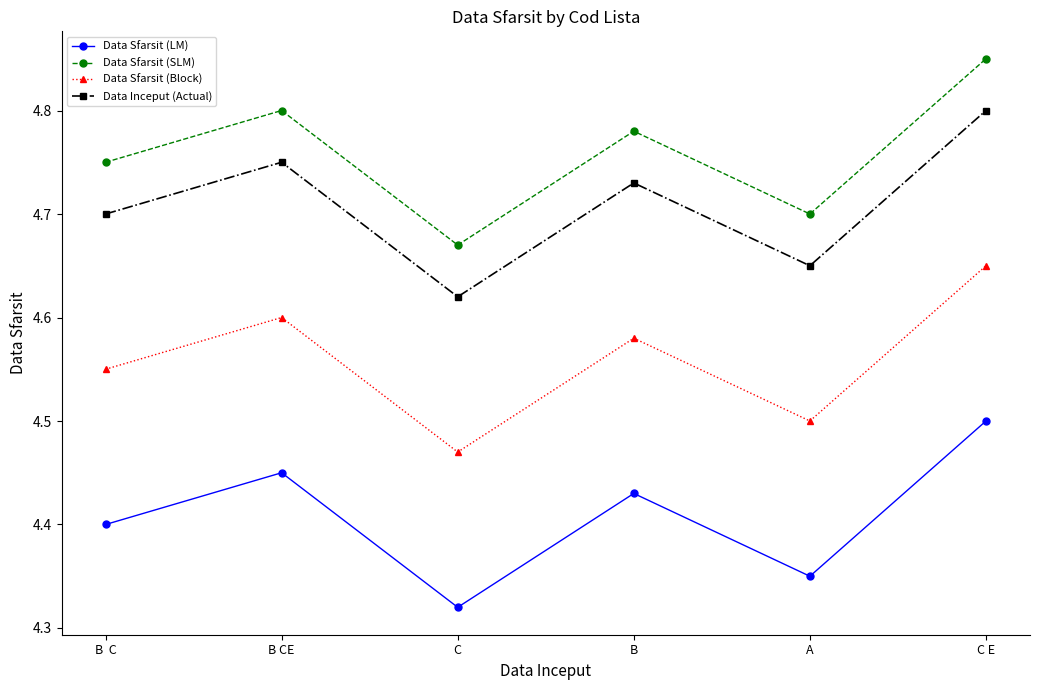

What is the label of the 4th point from the left?

B